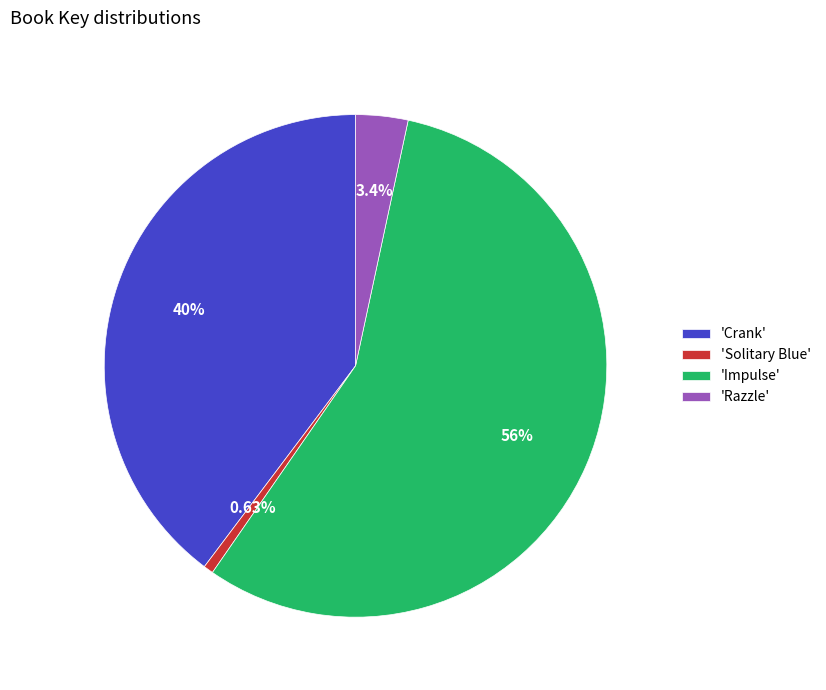

Do 'Razzle' and 'Impulse' together represent more than half of the pie?

Yes